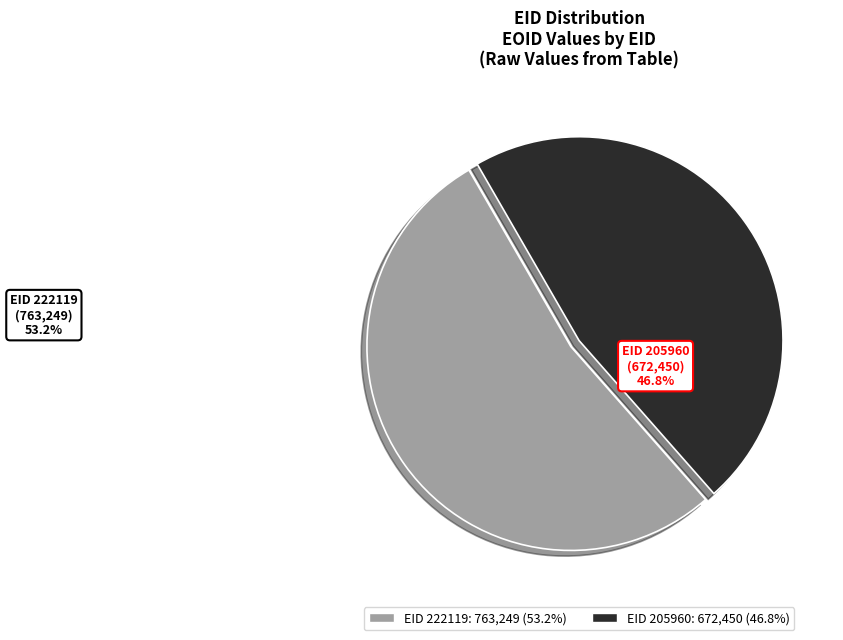

What percentage is the 222119 slice, to the nearest percent?

53%